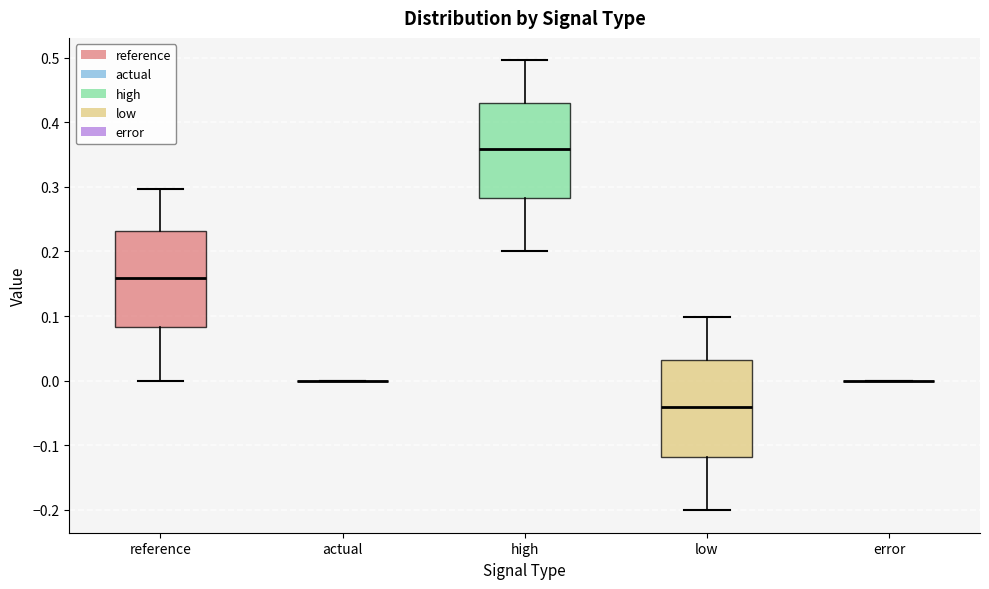

Reading left to right, read every box against the y-axis: the position of its median line, the range the box covers, and the ends of its whiskers. The values are not printed on the chart, so give them approximately, as read against the axis.

reference: median 0.16, box 0.08 to 0.23, whiskers 0.00 to 0.30
actual: box collapsed to a line at 0.00, whiskers 0.00 to 0.00
high: median 0.36, box 0.28 to 0.43, whiskers 0.20 to 0.50
low: median -0.04, box -0.12 to 0.03, whiskers -0.20 to 0.10
error: box collapsed to a line at 0.00, whiskers 0.00 to 0.00